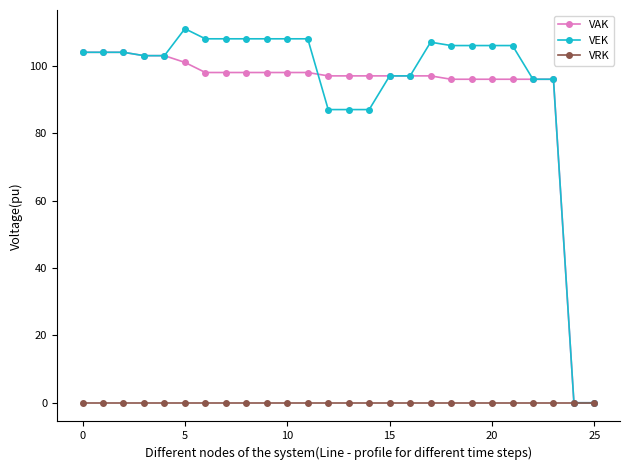

Rank the series by their maximum value, from lowest to highest.

VRK, VAK, VEK